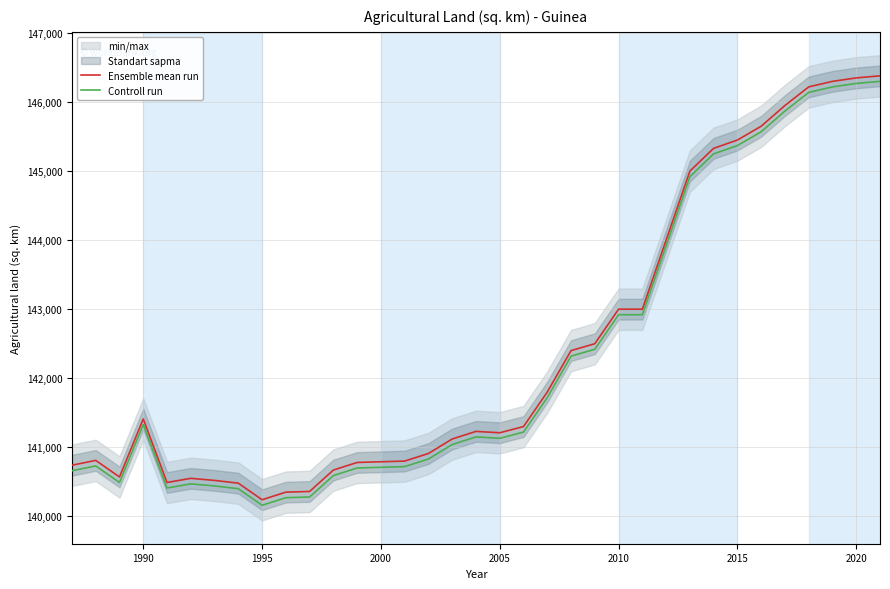

True or false: Ensemble mean run has a value of 141210 at 2005.

True